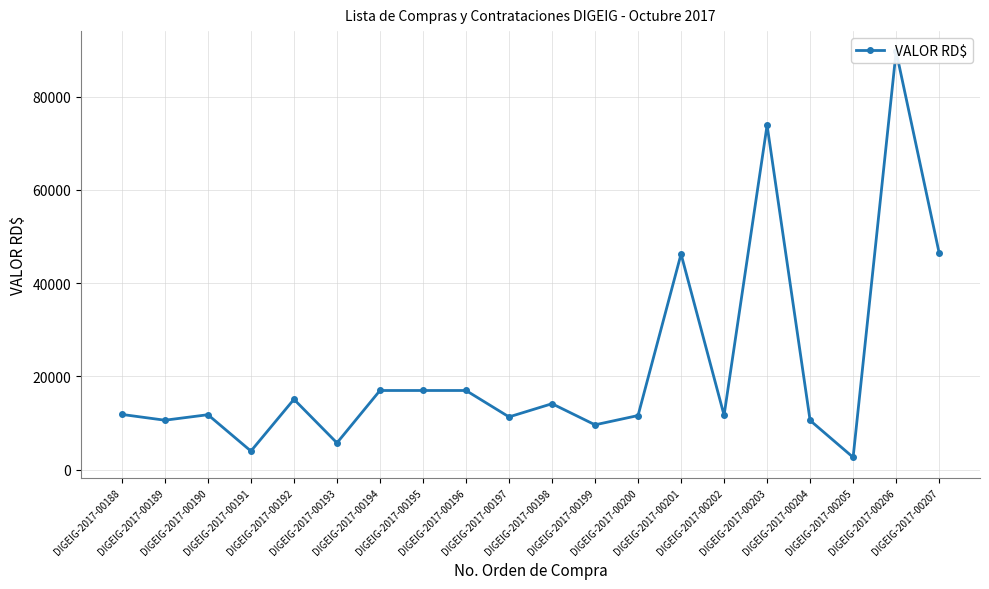

How many lines are shown in the chart?

1